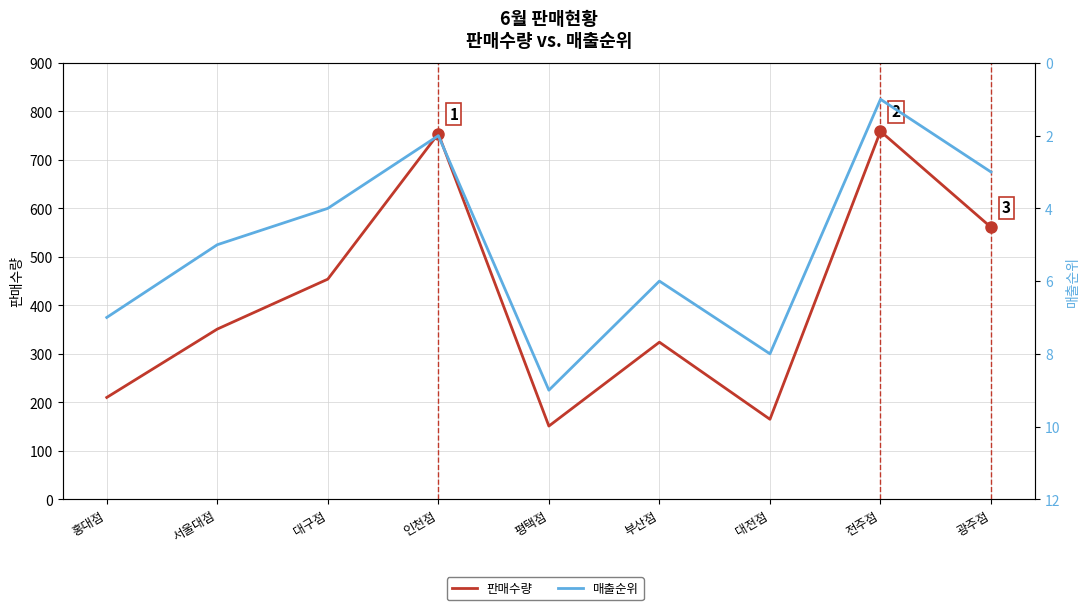

At which label is 매출순위 closest to 5?

서울대점